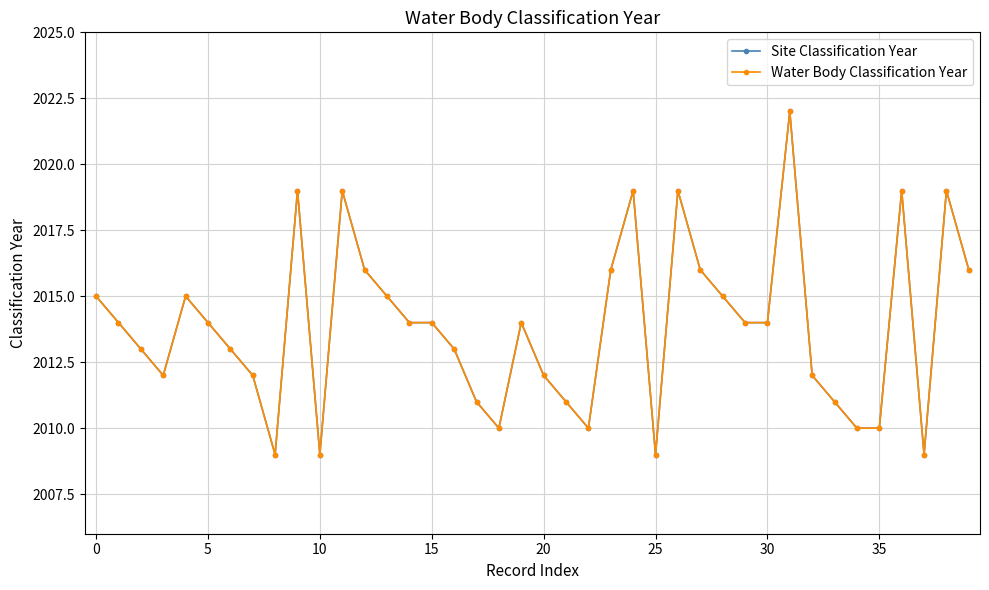

True or false: Water Body Classification Year and Site Classification Year cross at least once.

False